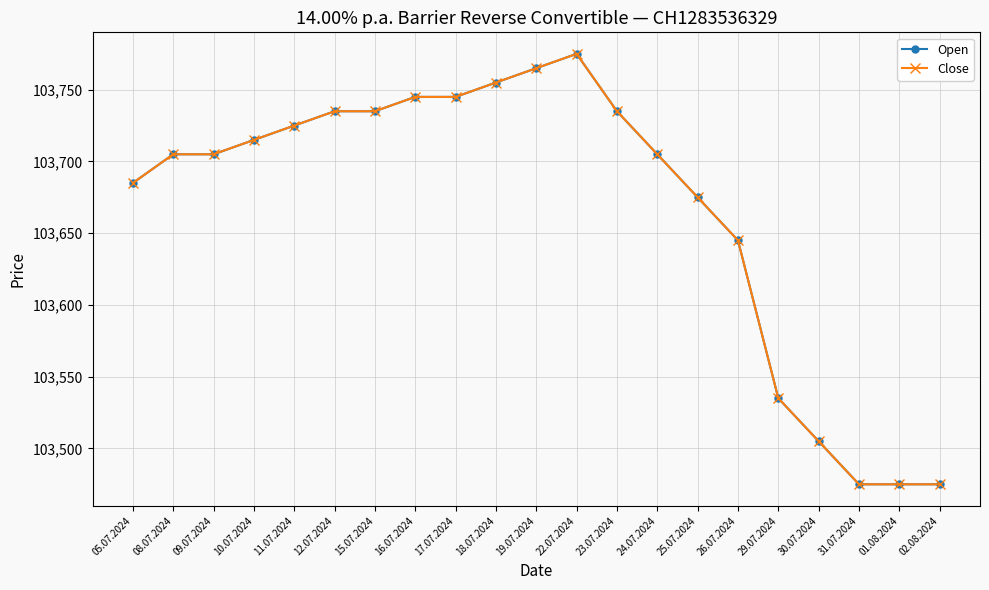

Rank the categories by Open value from highest to lowest.

22.07.2024, 19.07.2024, 18.07.2024, 16.07.2024, 17.07.2024, 12.07.2024, 15.07.2024, 23.07.2024, 11.07.2024, 10.07.2024, 08.07.2024, 09.07.2024, 24.07.2024, 05.07.2024, 25.07.2024, 26.07.2024, 29.07.2024, 30.07.2024, 31.07.2024, 01.08.2024, 02.08.2024